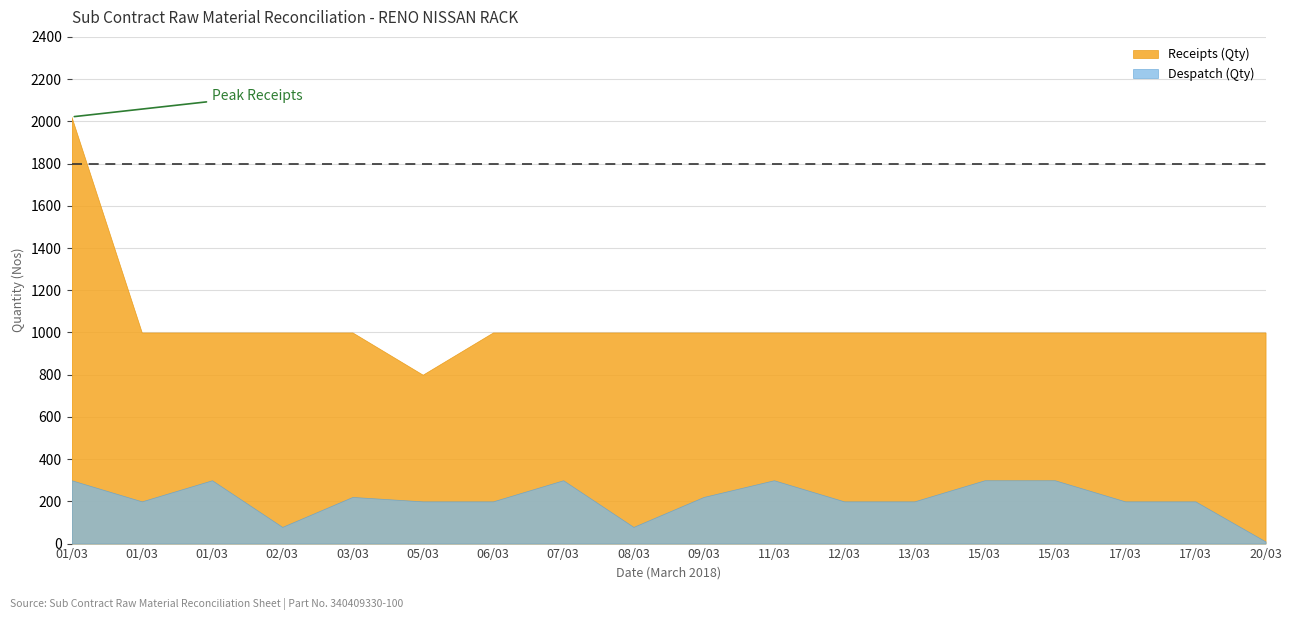

What is the label of the 12th point from the left?

12/03